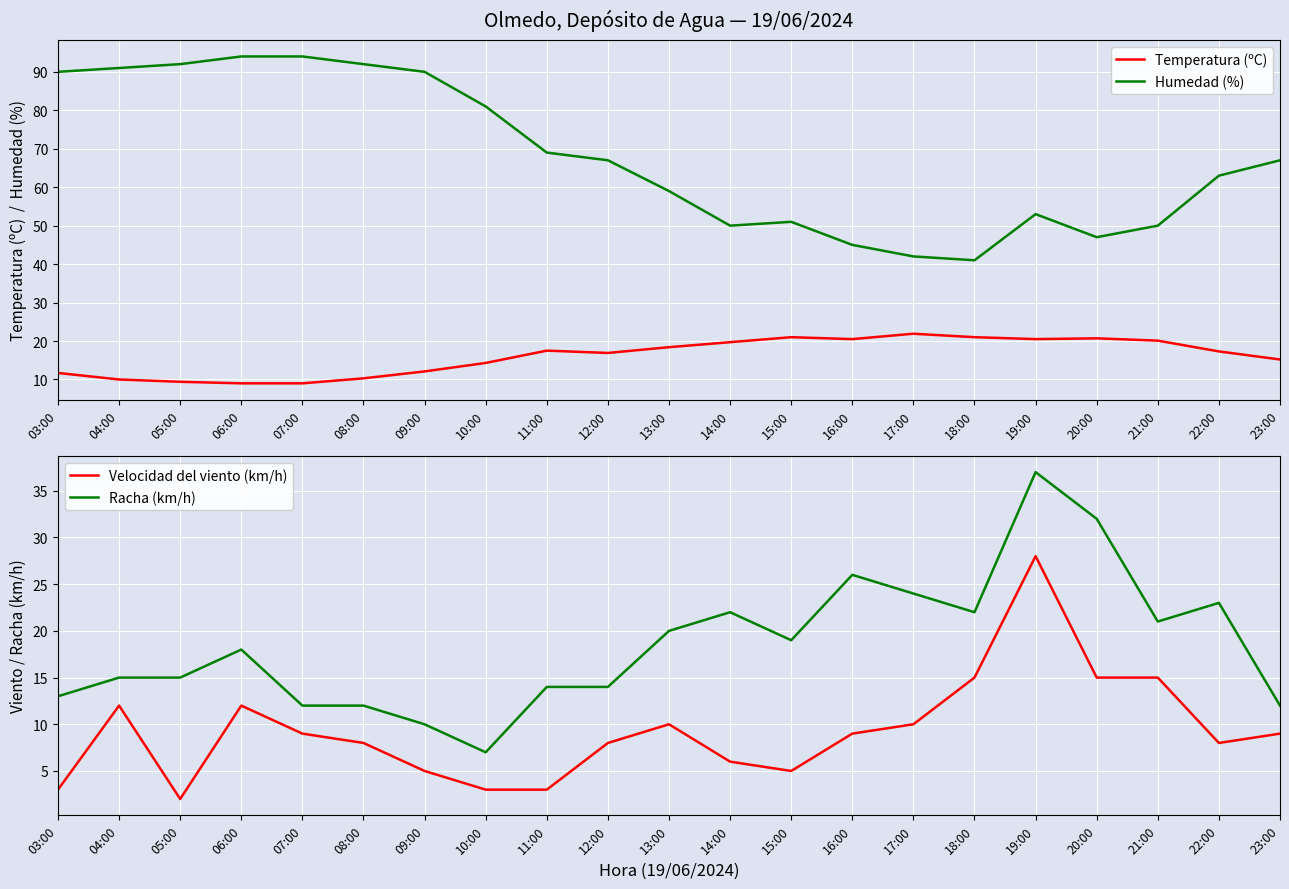

Between 12:00 and 20:00, which is larger?

20:00